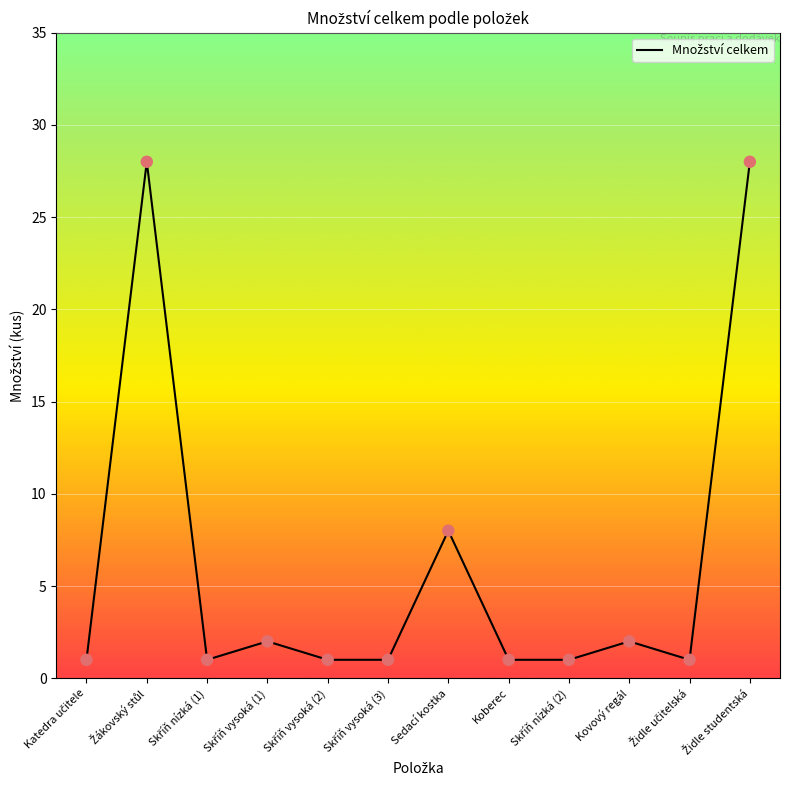

What is the difference between the maximum and minimum values?

27